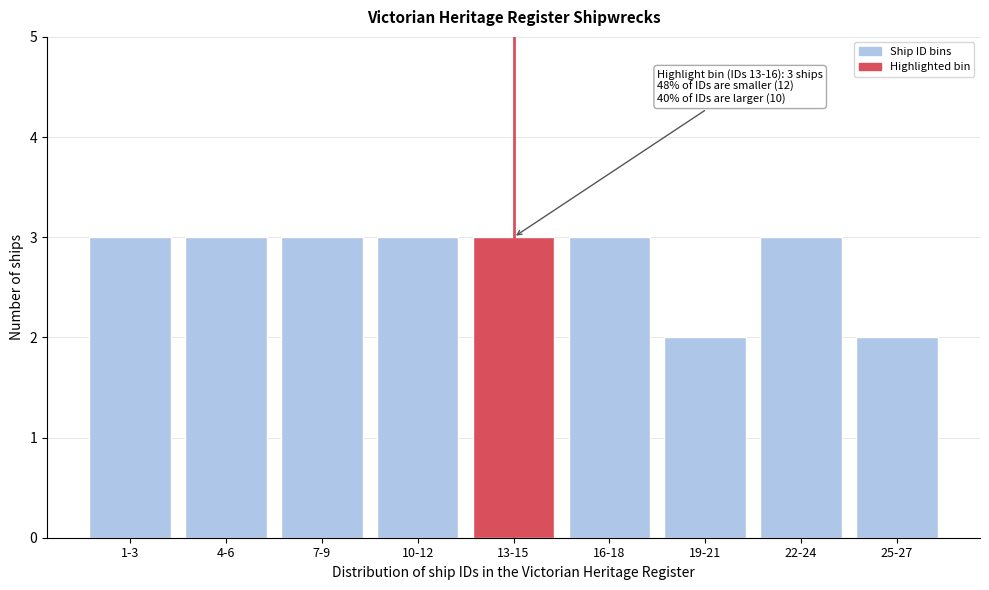

Reading left to right, transcribe all the data shown in this chart.

1-3=3	4-6=3	7-9=3	10-12=3	13-15=3	16-18=3	19-21=2	22-24=3	25-27=2